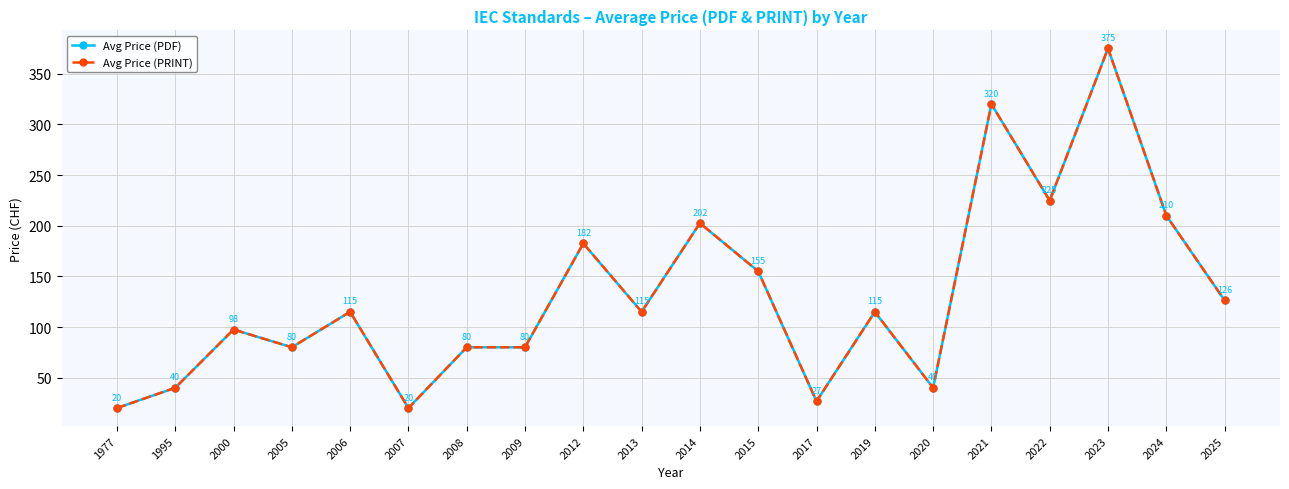

Where does the Avg Price (PDF) series first go above 115?

2012